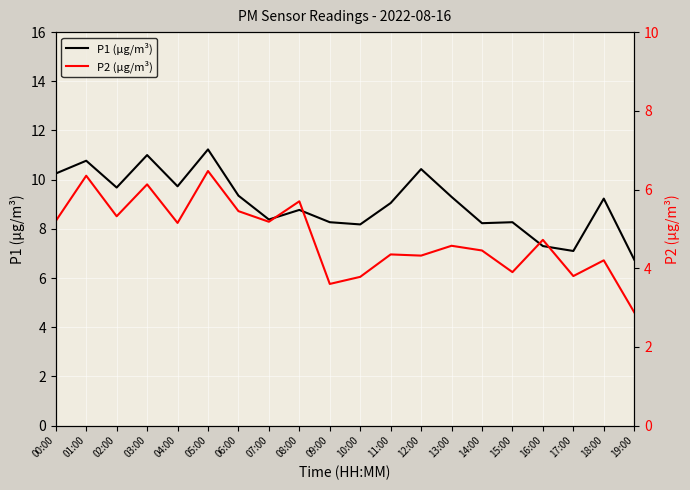

Where is P1 (µg/m³) nearest to the value 8?

10:00